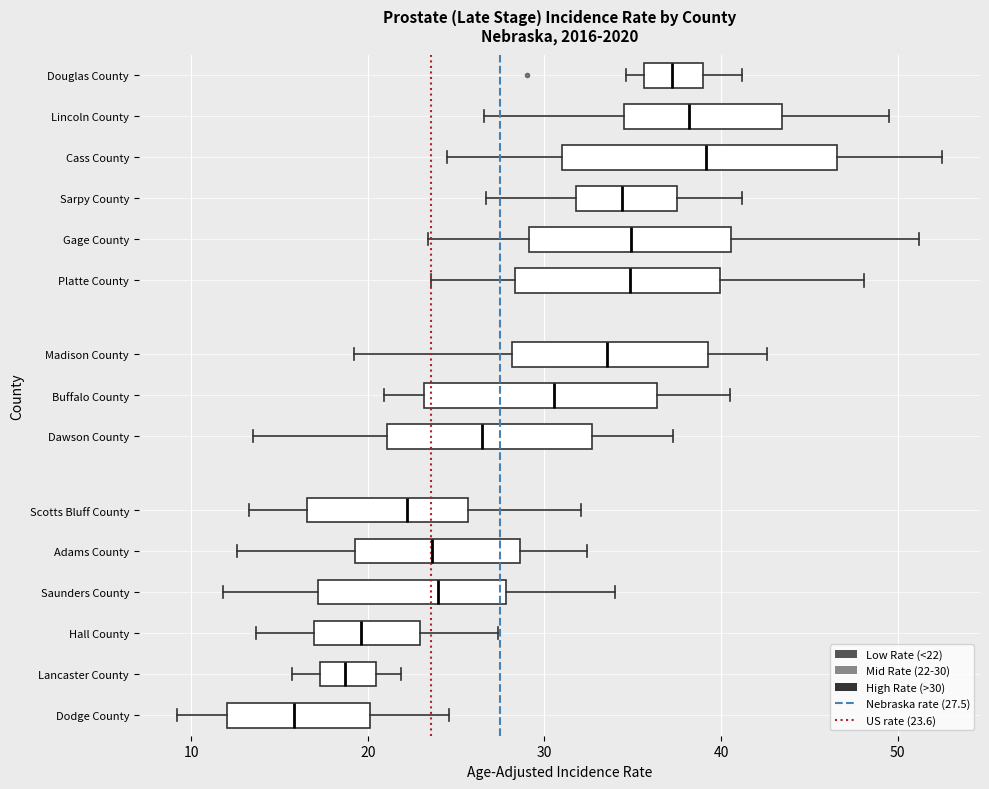

Which box is the widest, from its left edge to its right edge?

Cass County